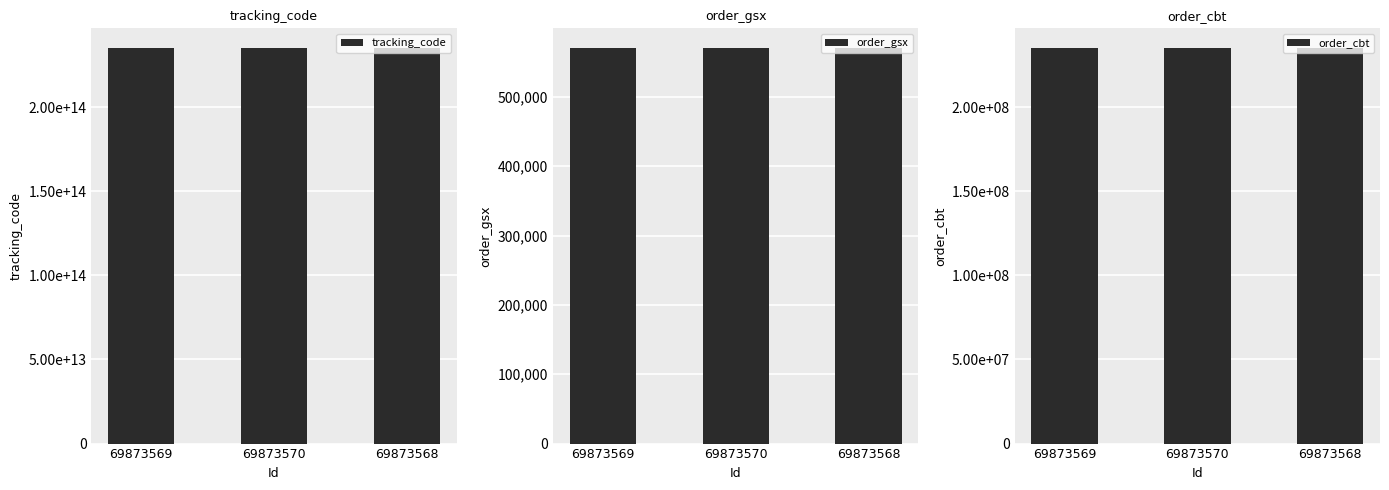

Reading right to left, extract all data points from this chart.

tracking_code: 69873568=235166432570360	69873570=235166432570360	69873569=235166432570360
order_gsx: 69873568=570358	69873570=570358	69873569=570358
order_cbt: 69873568=235166432	69873570=235166432	69873569=235166432